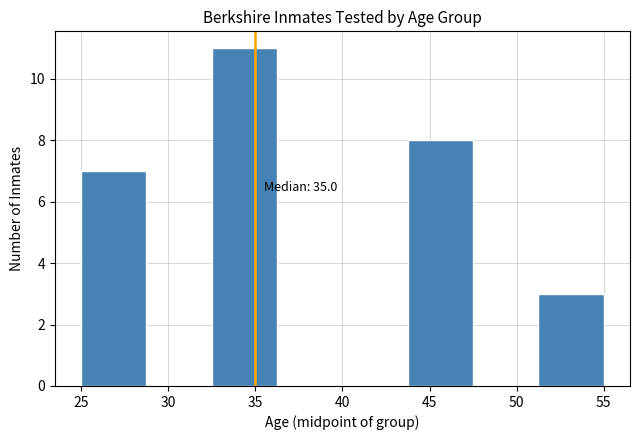

Over which range of the x-axis is the bar tallest?

32.50 to 36.25